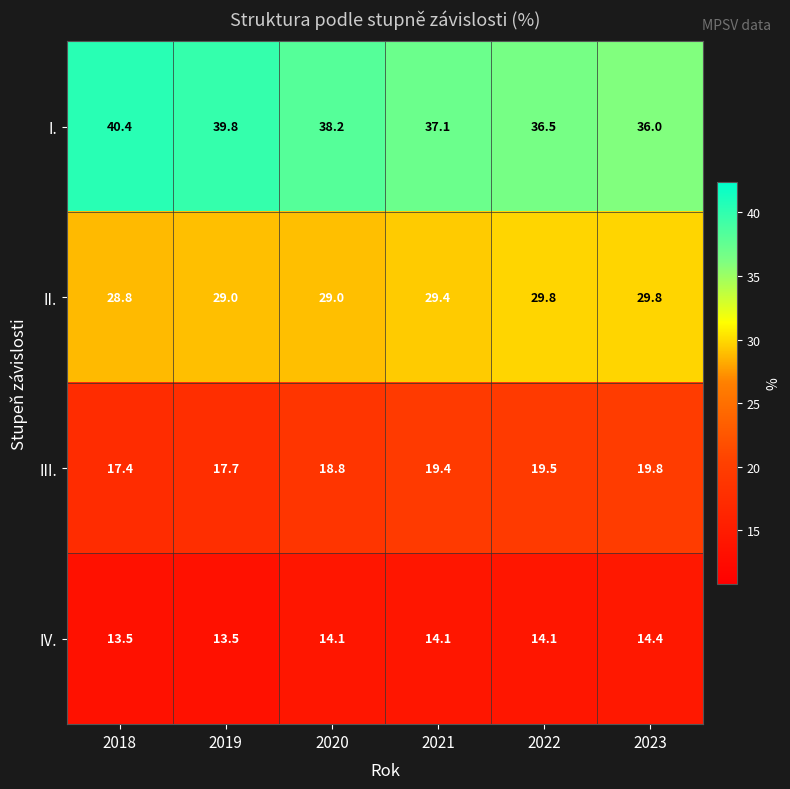

Reading right to left, list all the values displayed in this chart.

I.: 2023=36.0	2022=36.5	2021=37.1	2020=38.2	2019=39.8	2018=40.4
II.: 2023=29.8	2022=29.8	2021=29.4	2020=29.0	2019=29.0	2018=28.8
III.: 2023=19.8	2022=19.5	2021=19.4	2020=18.8	2019=17.7	2018=17.4
IV.: 2023=14.4	2022=14.1	2021=14.1	2020=14.1	2019=13.5	2018=13.5